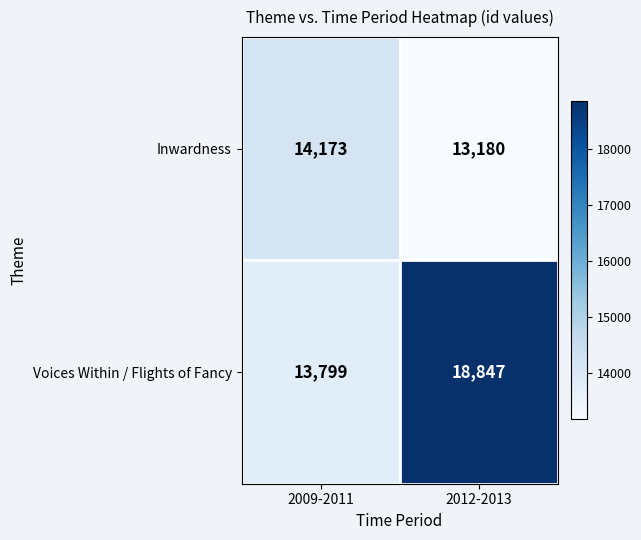

At 2012-2013, list the series in order from smallest to largest.

Inwardness, Voices Within / Flights of Fancy